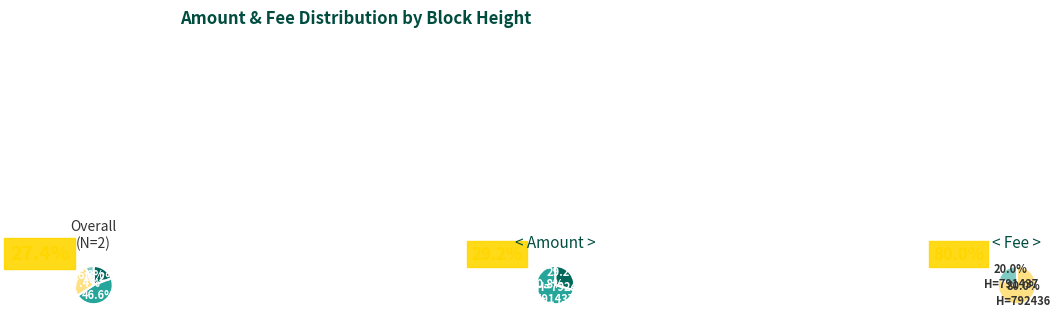

To the nearest percent, what is the difference between the largest and smallest slice percentages?

42%